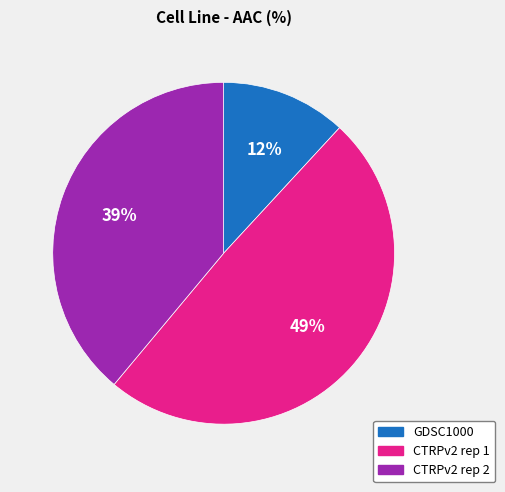

Count the number of slices in the pie.

3